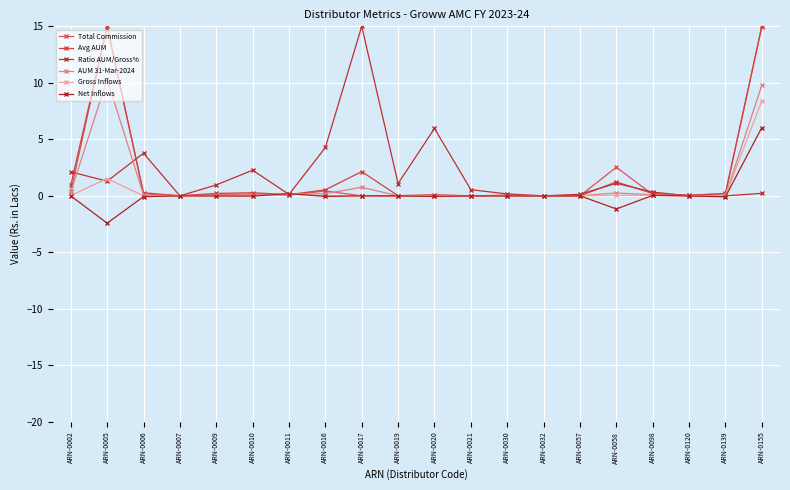

Reading right to left, transcribe all the data shown in this chart.

Total Commission: 15.0	0.2	0.0	0.1	2.5	0.0	0.0	0.0	0.0	0.0	0.0	0.0	0.4	0.1	0.2	0.1	0.0	0.2	15.0	0.4
Avg AUM: 15.0	0.2	0.0	0.2	1.2	0.0	0.0	0.1	0.0	0.1	0.0	2.1	0.5	0.1	0.3	0.2	0.0	0.3	15.0	0.9
Ratio AUM/Gross%: 0.2	0.0	0.0	0.3	1.1	0.1	0.0	0.2	0.5	6.0	1.1	15.0	4.3	0.1	2.3	1.0	0.0	3.8	1.3	2.1
AUM 31-Mar-2024: 9.8	0.0	0.0	0.1	0.3	0.0	0.0	0.0	0.0	0.0	0.0	0.8	0.2	0.1	0.1	0.1	0.0	0.1	10.3	0.3
Gross Inflows: 8.4	0.0	0.0	0.1	0.0	0.0	0.0	0.0	0.0	0.0	0.0	0.0	0.0	0.2	0.0	0.0	0.0	0.0	1.5	0.0
Net Inflows: 6.0	-0.1	-0.0	0.0	-1.2	0.0	-0.0	-0.0	-0.0	-0.1	-0.0	0.0	-0.0	0.2	-0.0	-0.0	0.0	-0.1	-2.4	-0.0